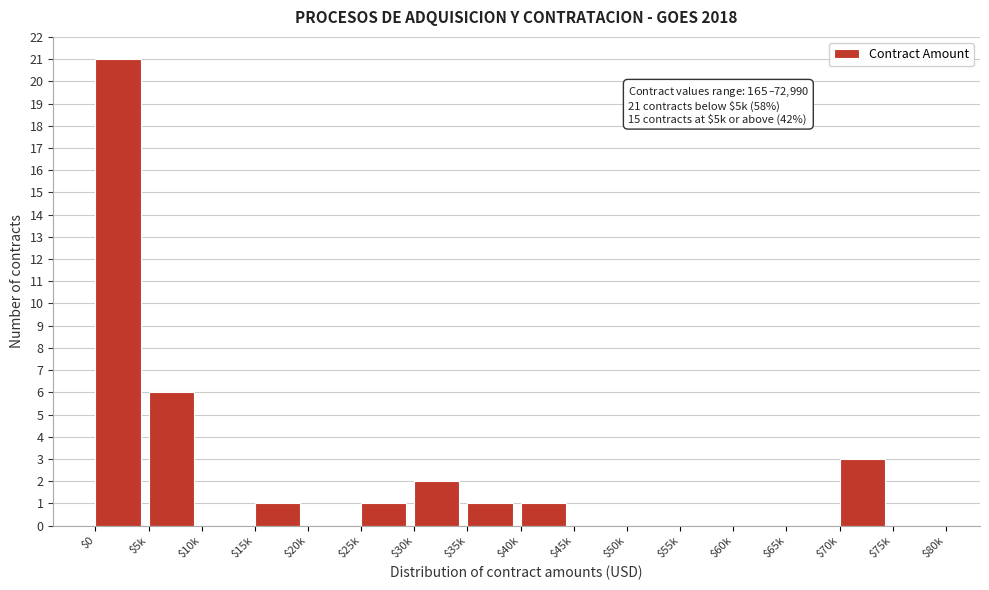

What is the greatest value displayed?

21